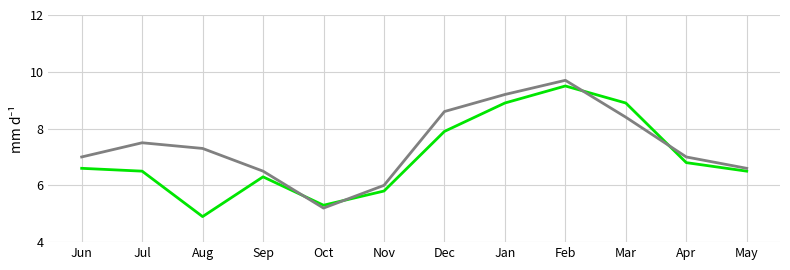

What is the difference between the highest and lowest values at Jan?

0.3